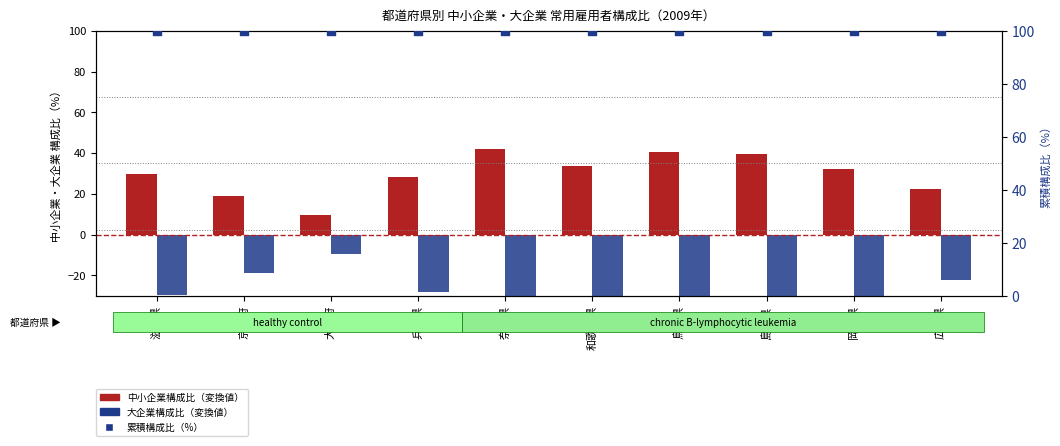

What is the total value across all series at 広島県?

100.0